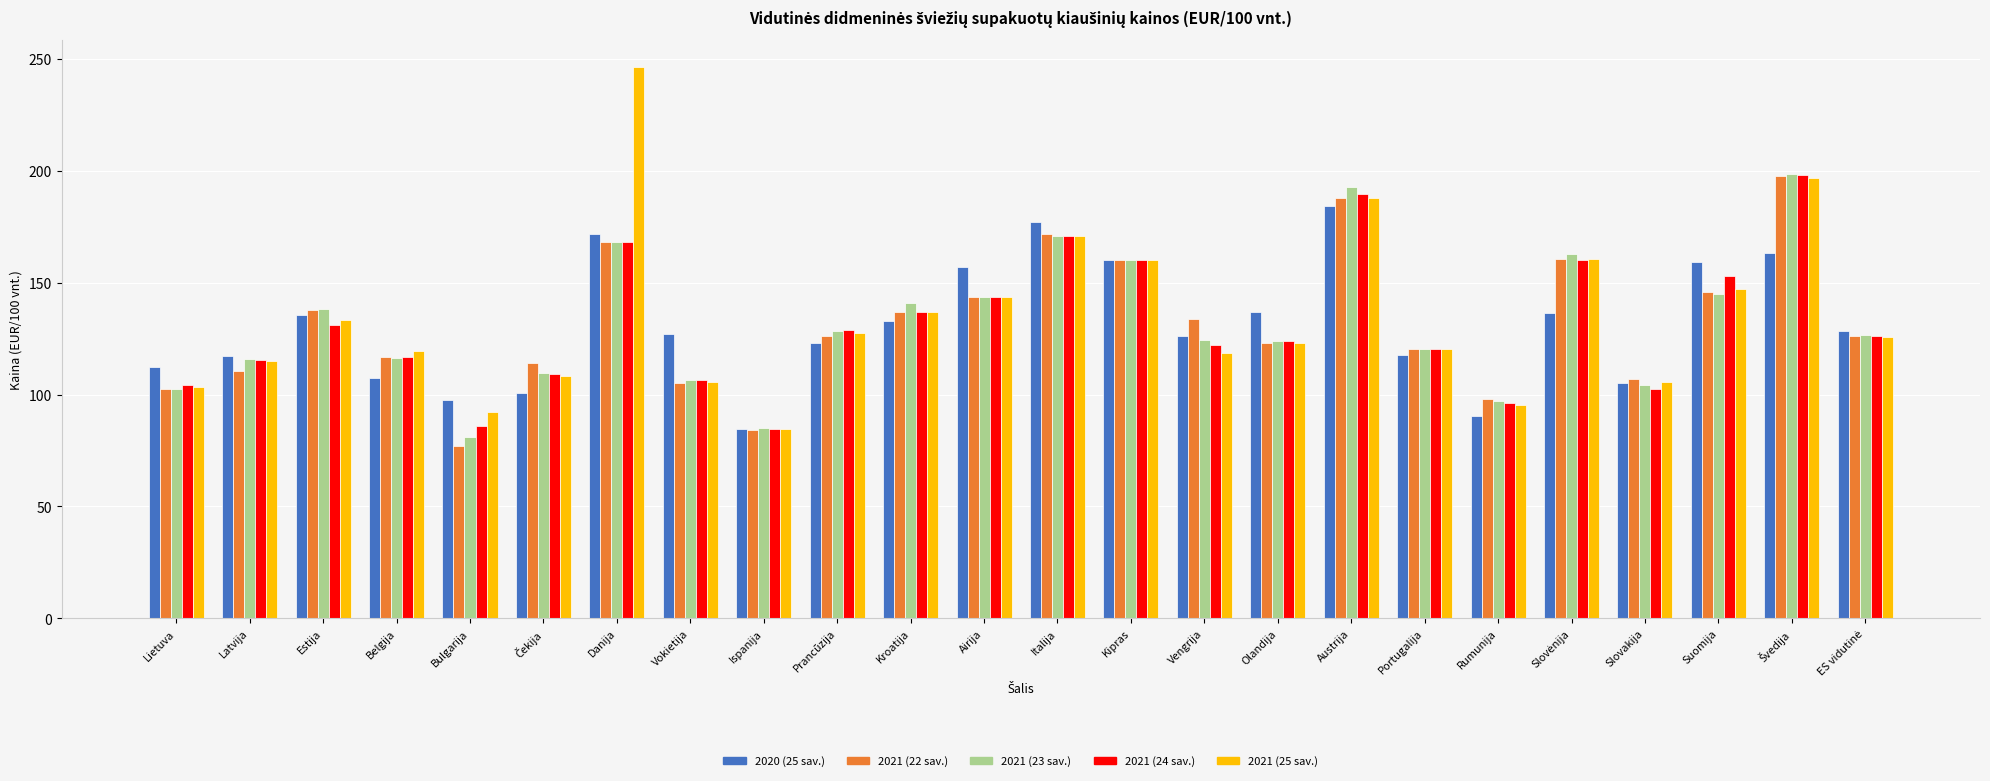

True or false: 2021 (24 sav.) has a value of 168.1 at Danija.

True